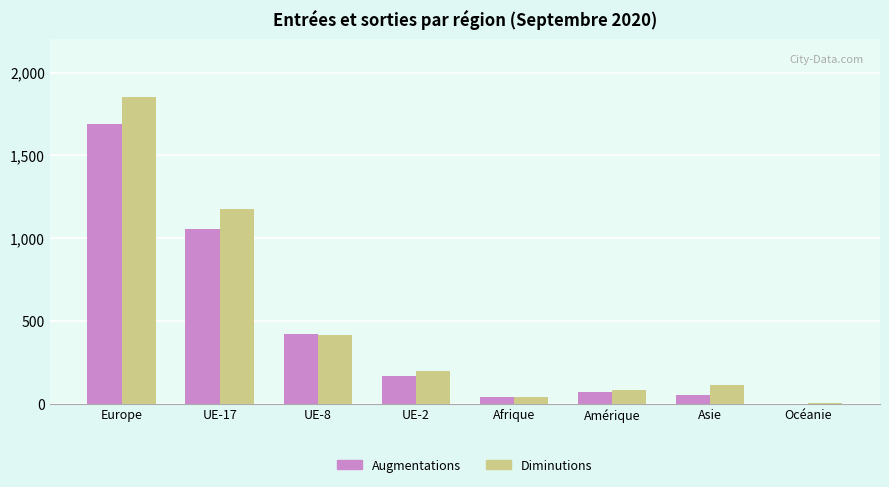

At which category is the sum across all series the highest?

Europe